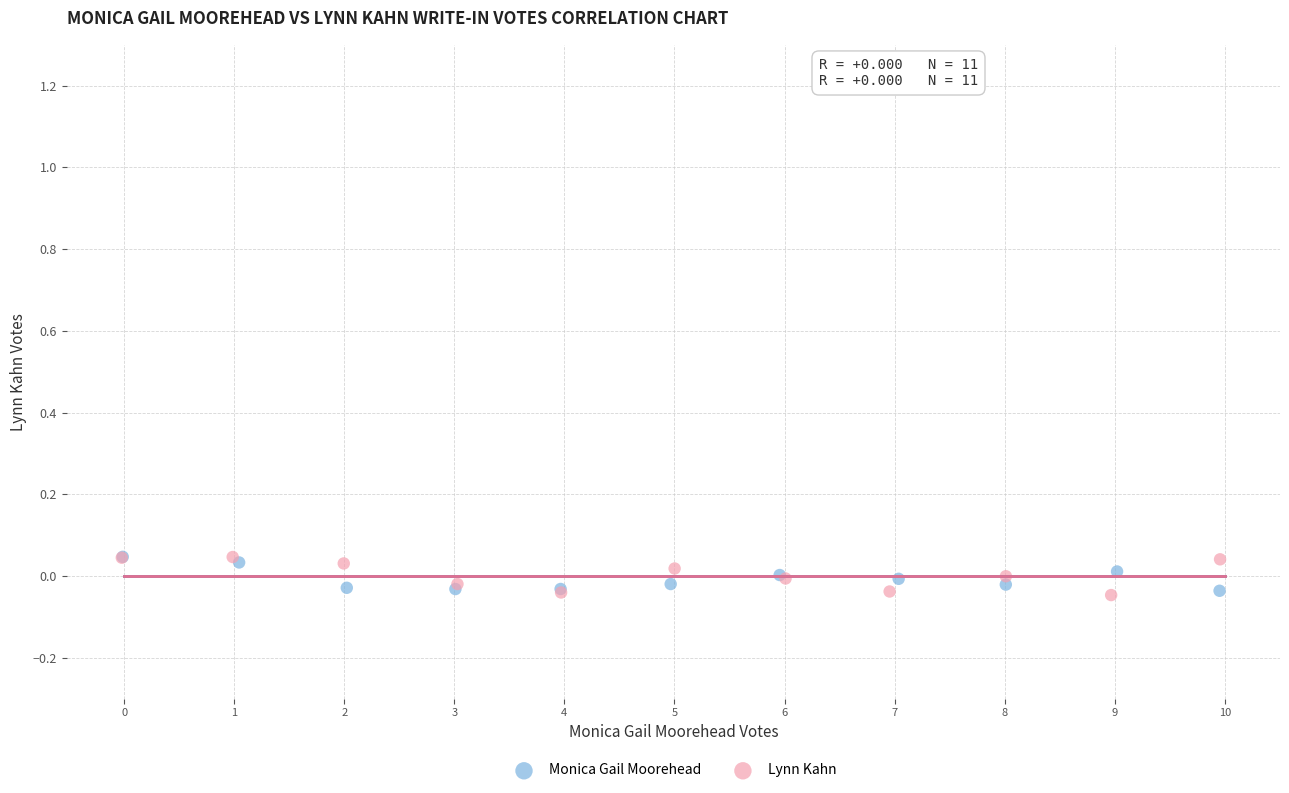

Which series has the largest Y range (max minus min)?

Lynn Kahn